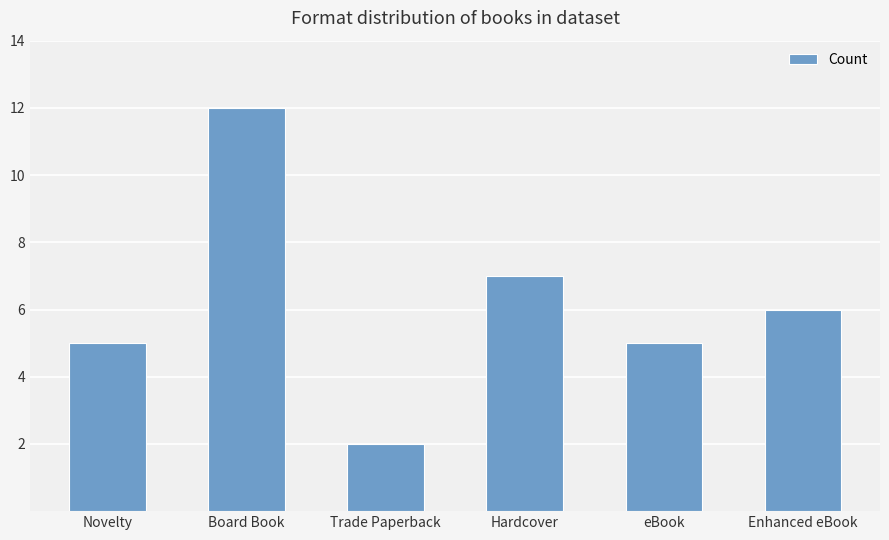

How many data points does each series have?

6